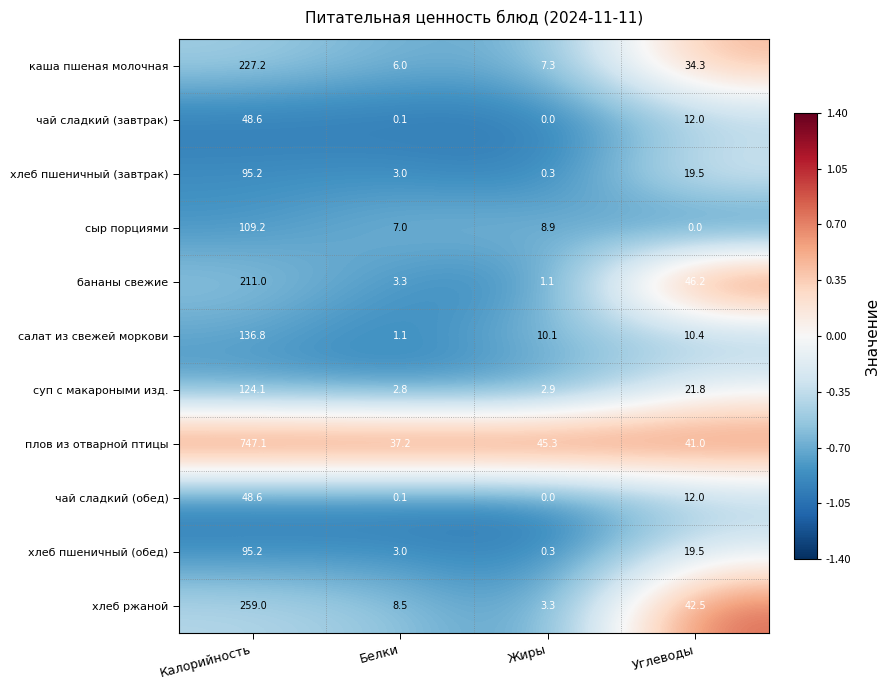

Which series has the largest range (max minus min)?

плов из отварной птицы